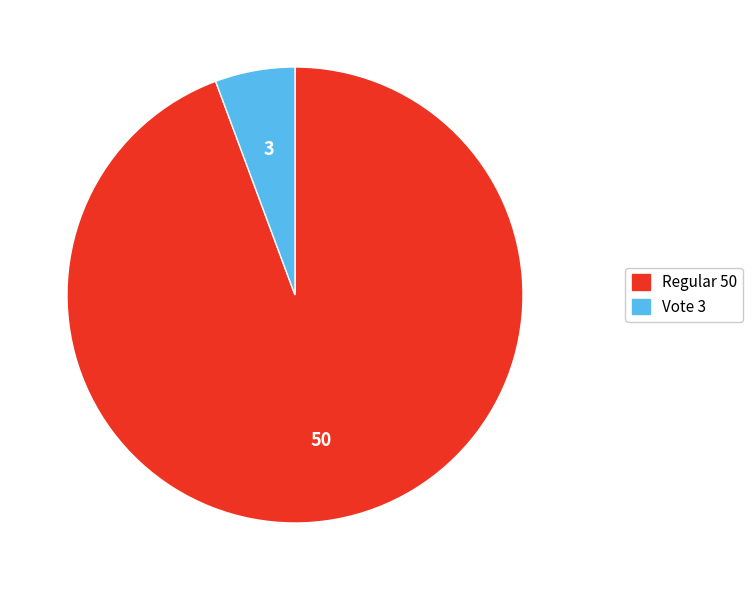

Rank the categories by value from lowest to highest.

Vote, Regular